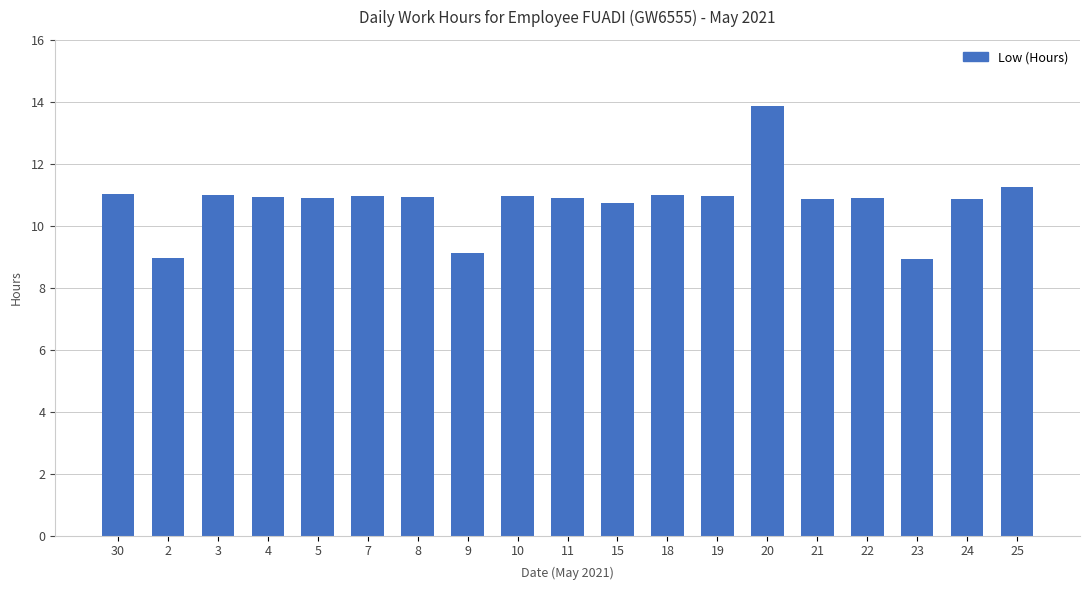

What is the change in value from 9 to 25?

+2.1